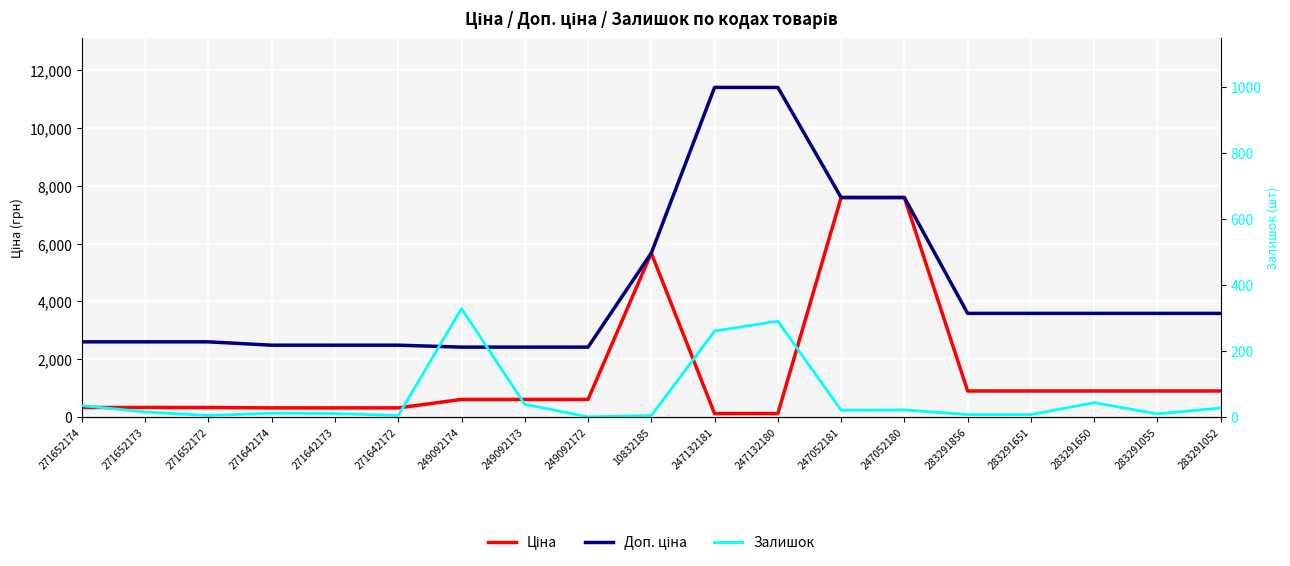

Rank the categories by Залишок value from lowest to highest.

249092172, 271652172, 271642172, 10832185, 283291856, 283291651, 283291055, 271642173, 271642174, 271652173, 247052181, 247052180, 283291052, 271652174, 249092173, 283291650, 247132181, 247132180, 249092174